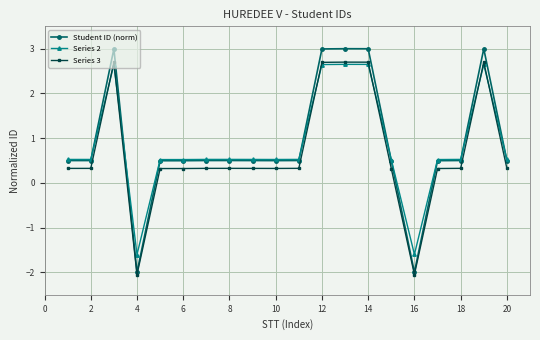

In Series 3, how many points are higher than both neighbors (excluding endpoints)?

4